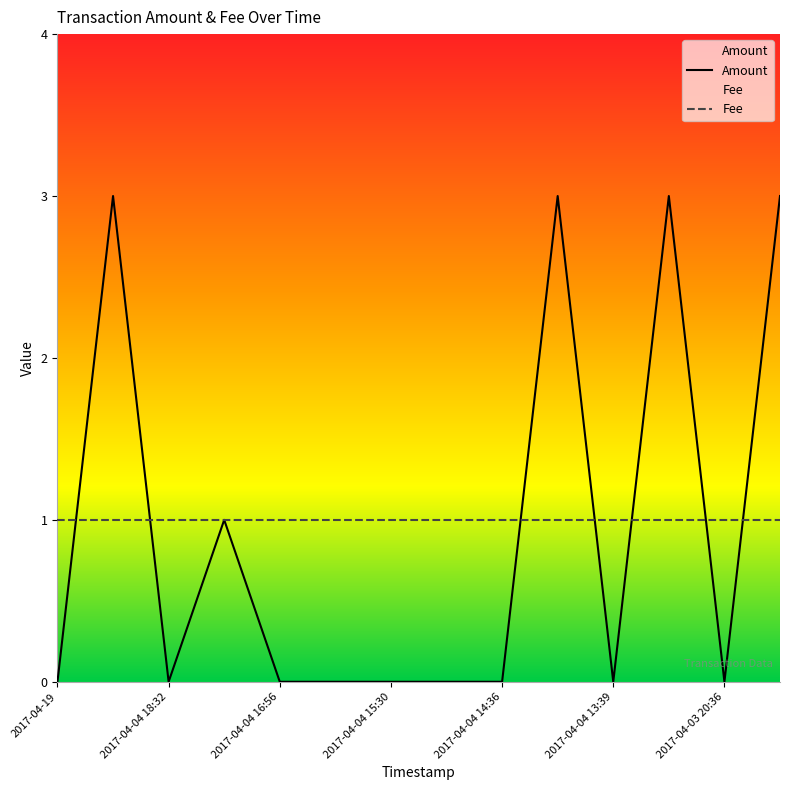

Which series has the largest range (max minus min)?

Amount